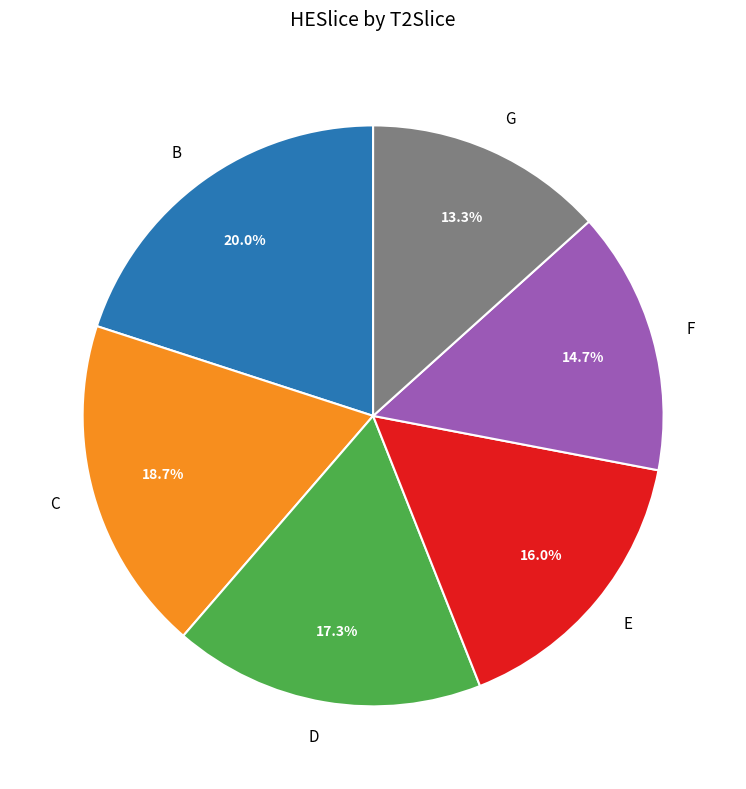

Approximately how many times larger is the value at E compared to G?

1.2